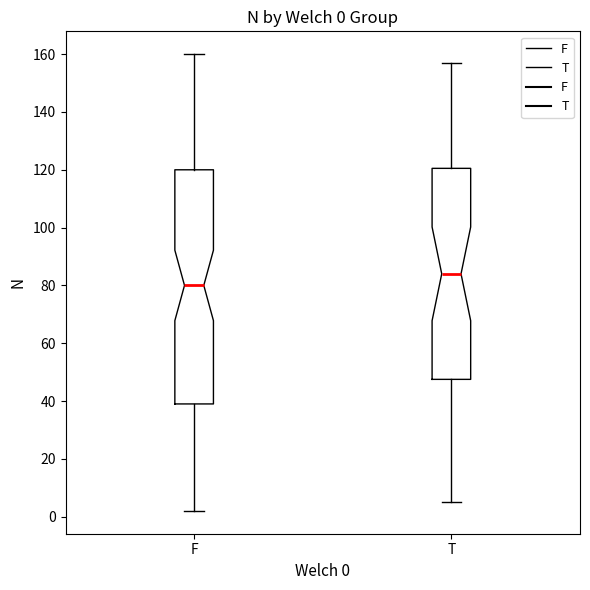

Which box is the tallest, from its lower edge to its upper edge?

F